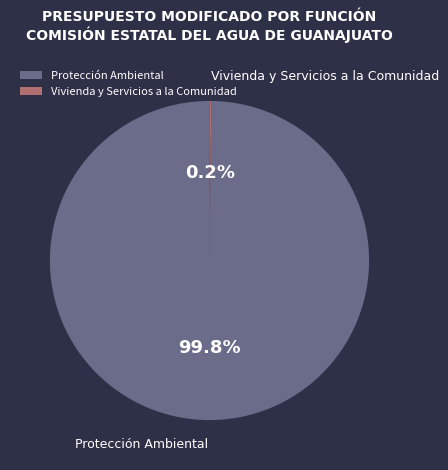

Which slice is the largest?

Protección Ambiental